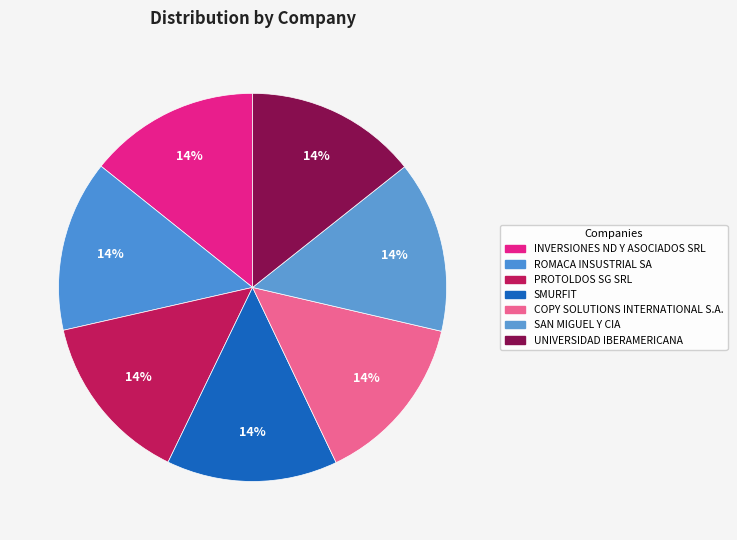

How many segments does this pie chart have?

7